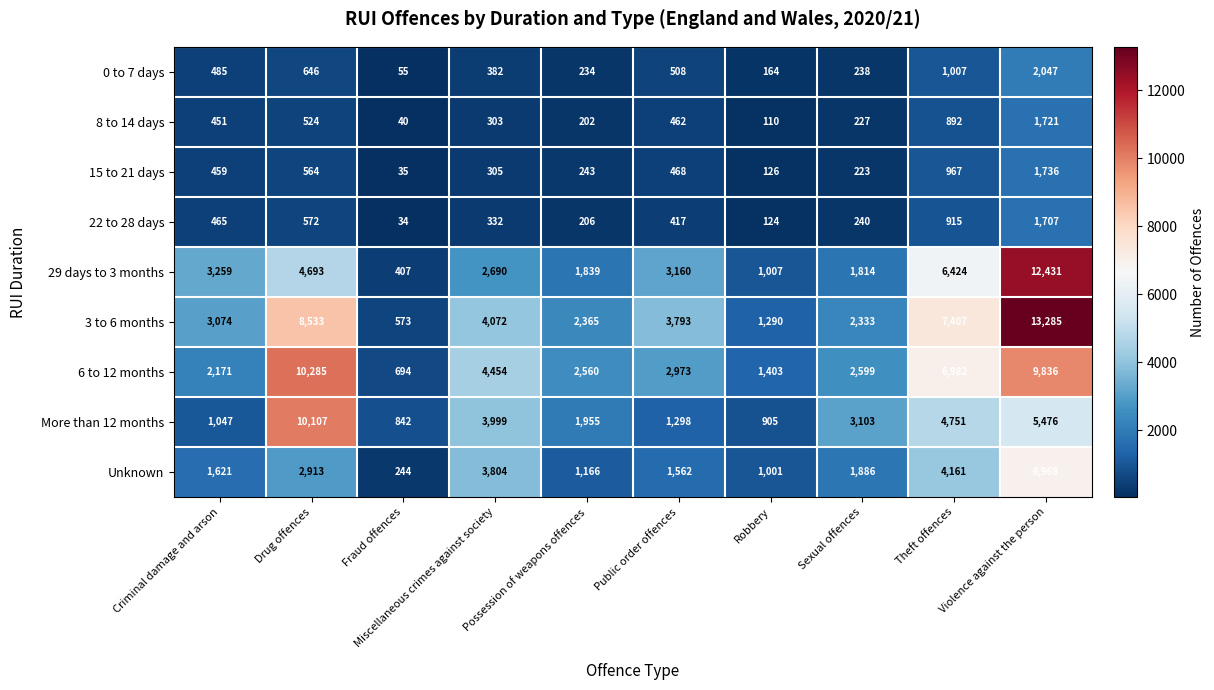

What is the difference between the 22 to 28 days values at Public order offences and Theft offences?

498